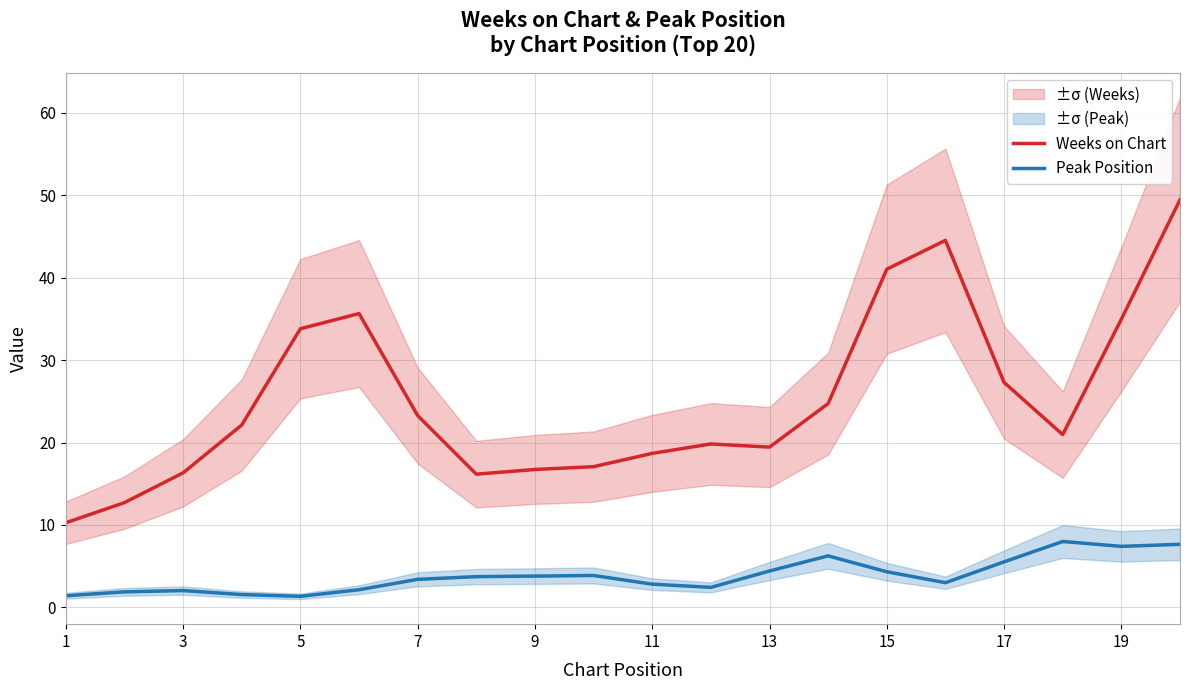

The Peak Position series shows 7.0 at 15. True or false?

False